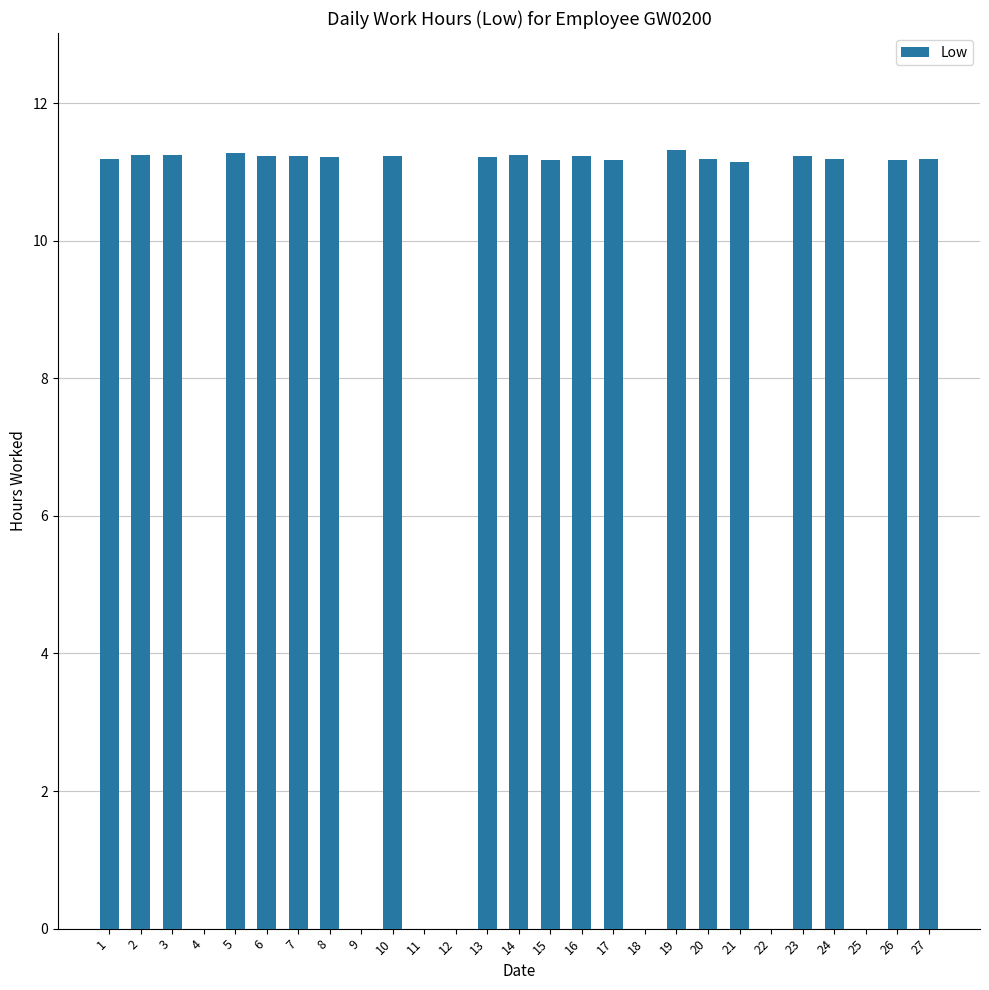

Is it true that the value at 2 is 11.2?

True